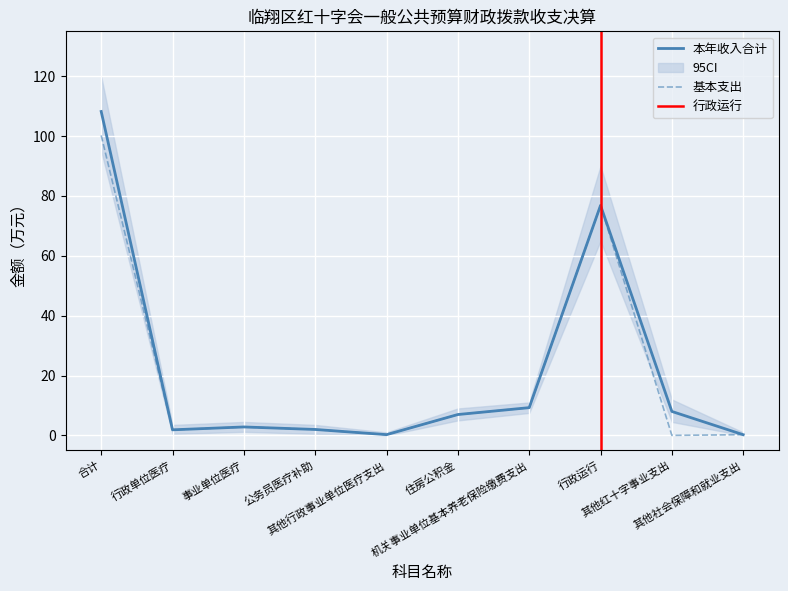

At which category does 基本支出 reach its first local valley?

行政单位医疗